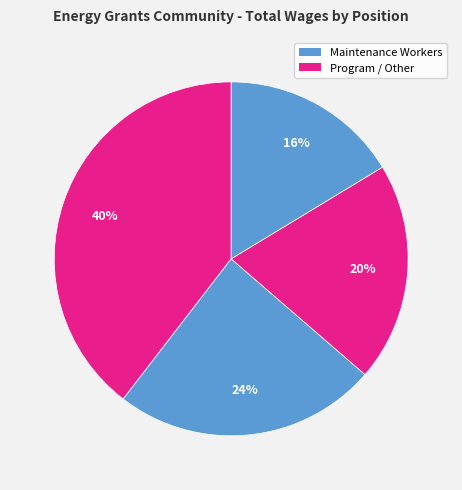

Count the number of slices in the pie.

4